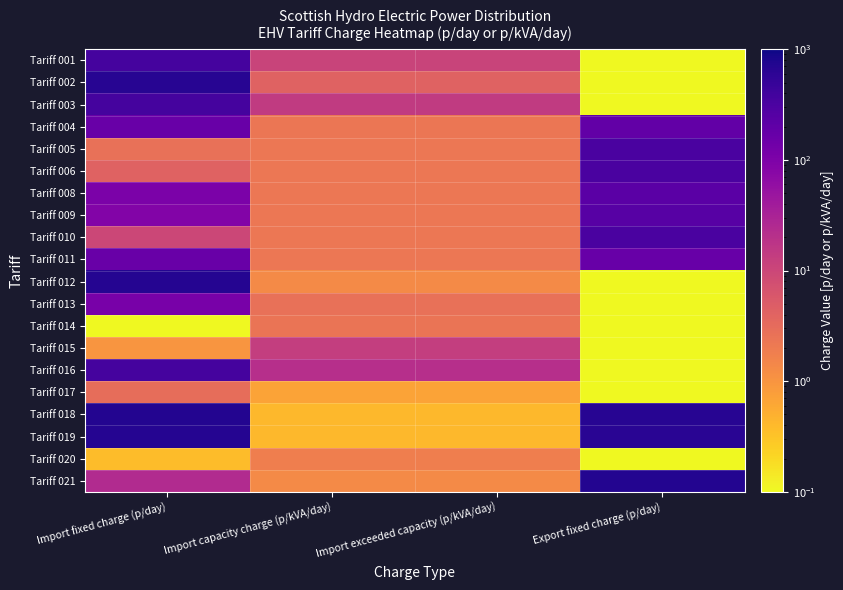

Between Export fixed charge (p/day) and Import exceeded capacity (p/kVA/day), which is larger?

Import exceeded capacity (p/kVA/day)